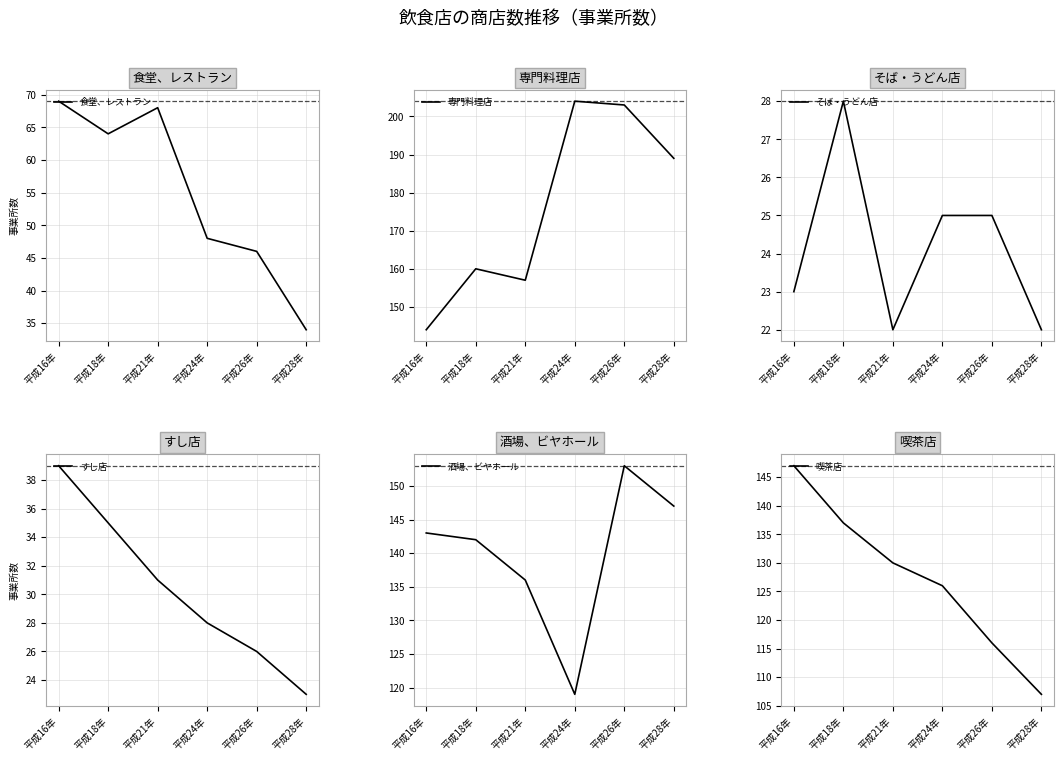

Between 平成24年 and 平成26年, which series saw the biggest shift?

酒場、ビヤホール